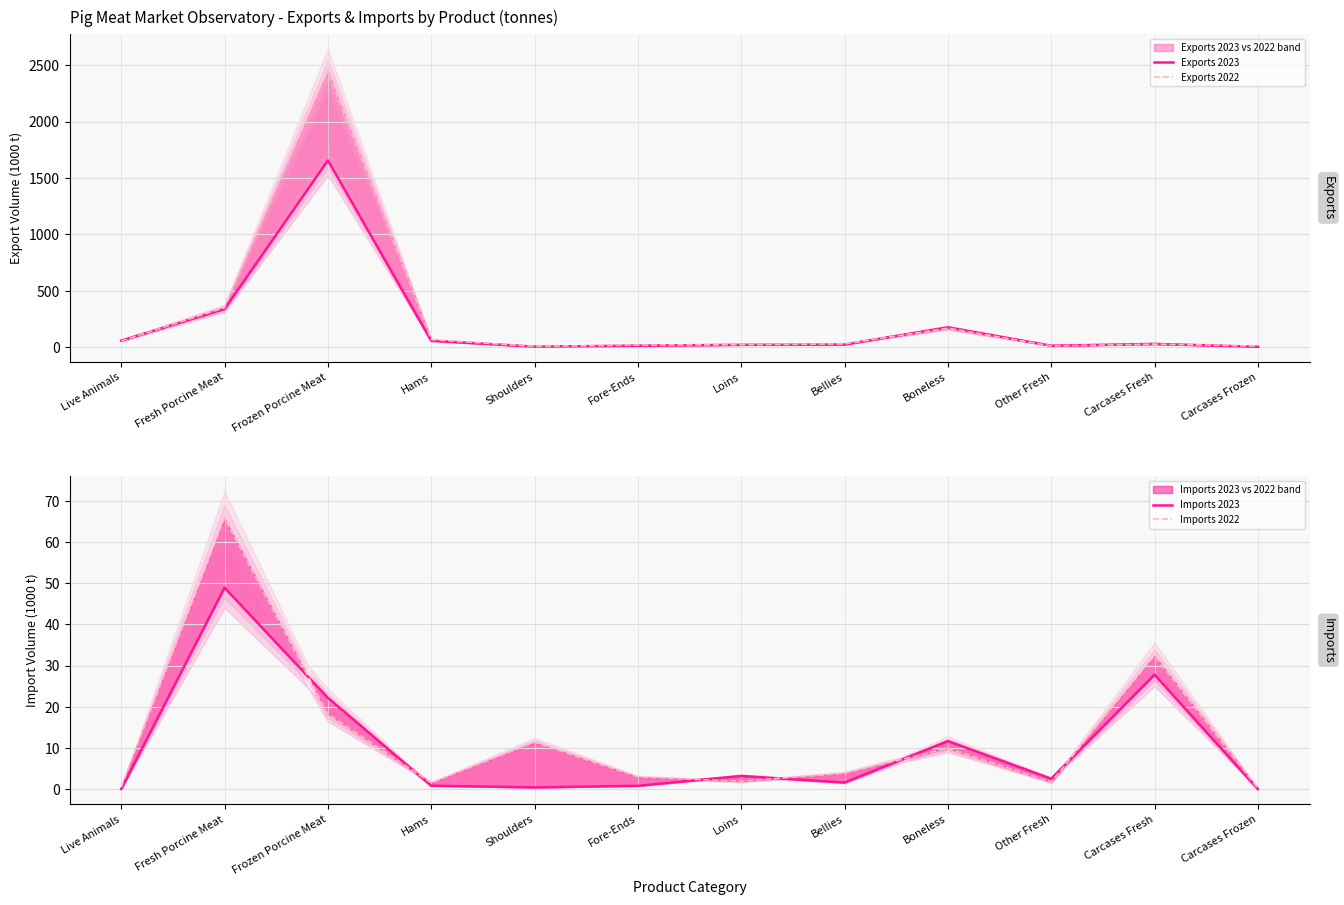

Is it true that Exports 2022 equals 53.6 at Boneless?

False